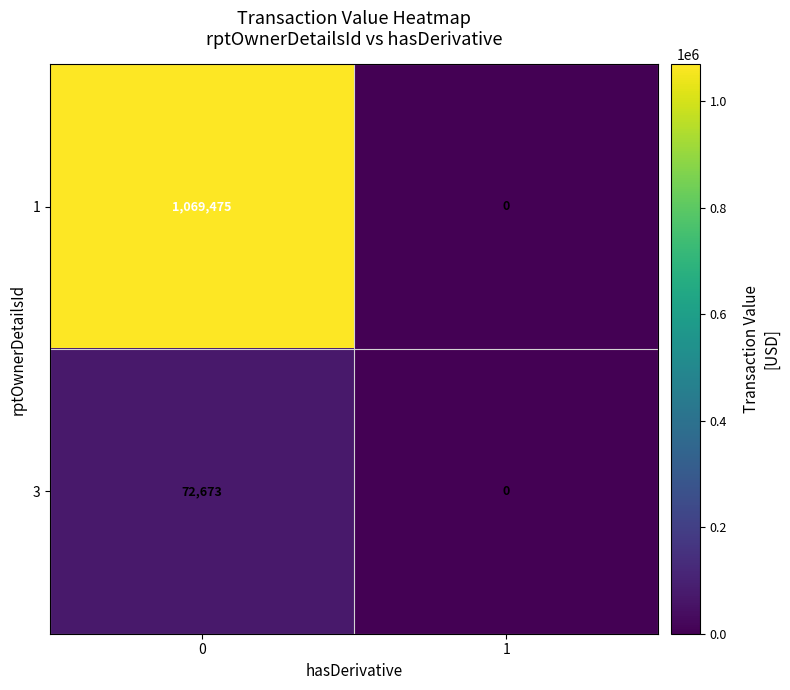

Which series has the largest range (max minus min)?

1